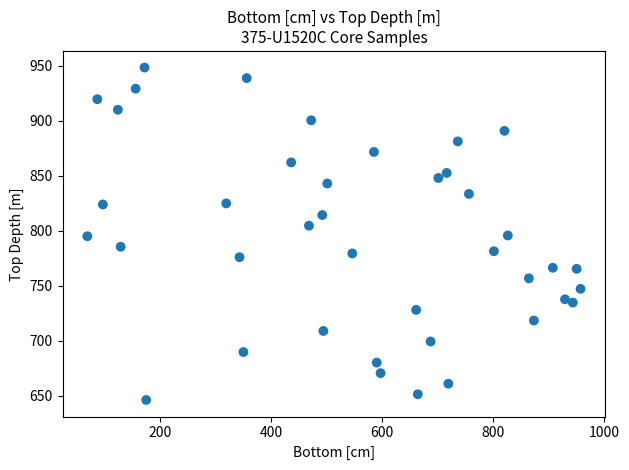

What is the range of Y values (max minus min)?

302.5